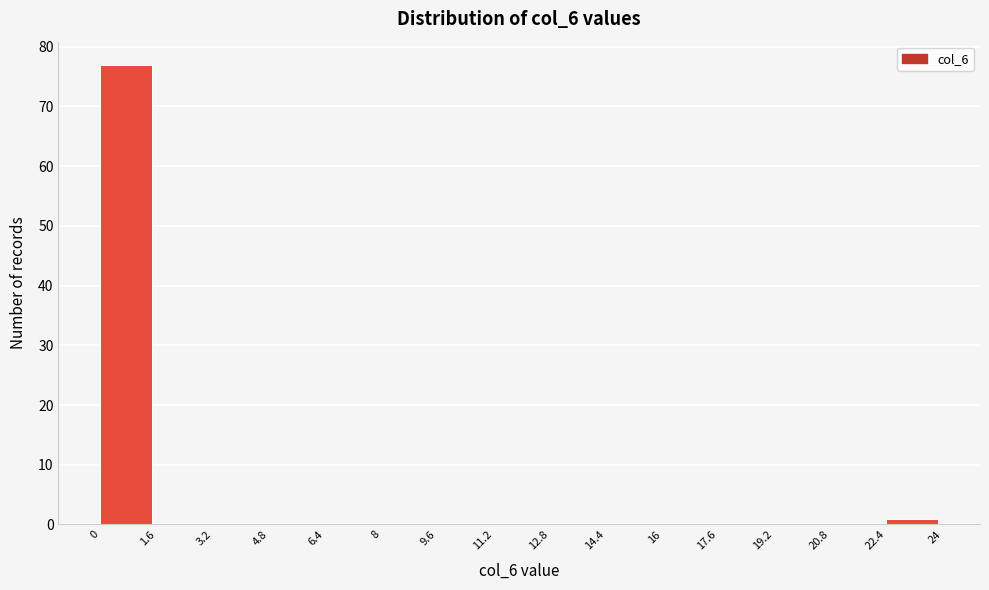

Which range on the x-axis has the tallest bar?

0 to 1.6